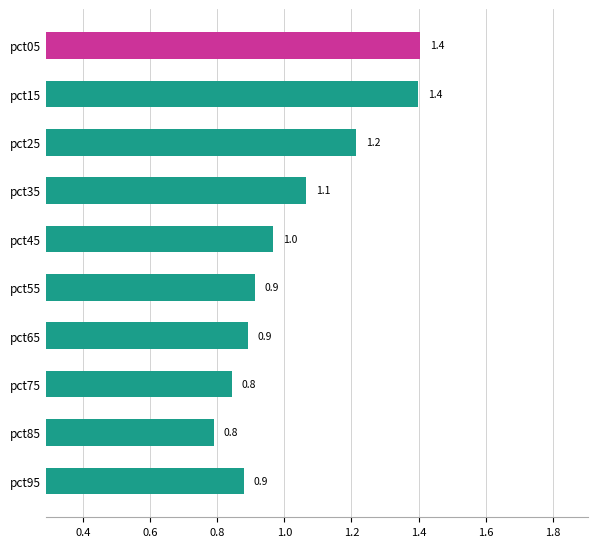

Is it true that the value at pct85 is 0.8?

True